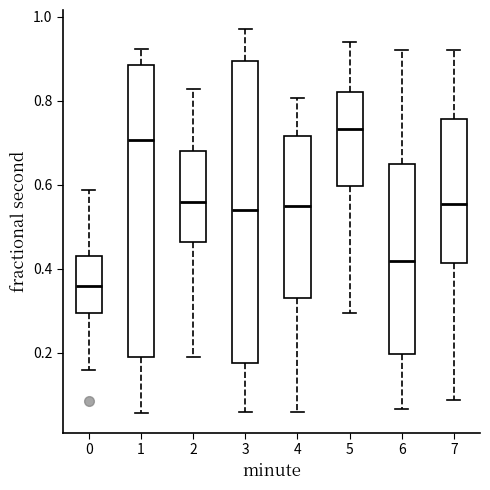

Which box has the lowest median line?

0